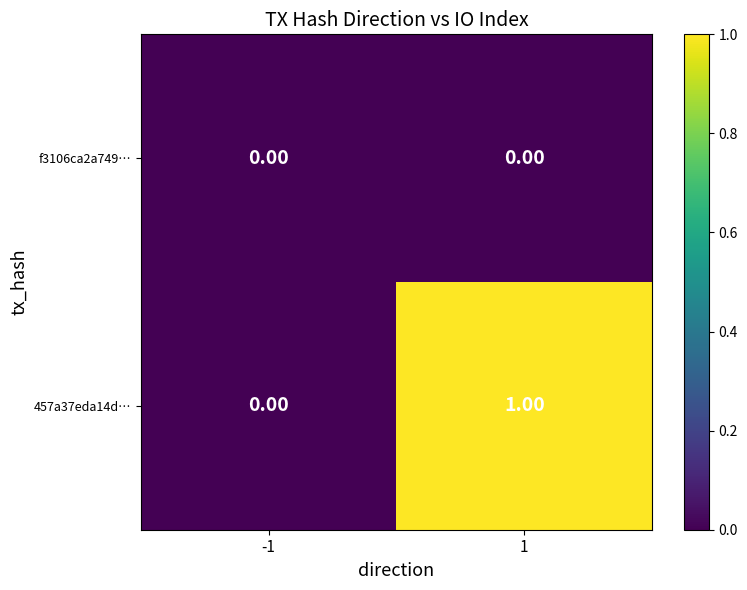

Which series has the largest total across all categories?

457a37eda14d…